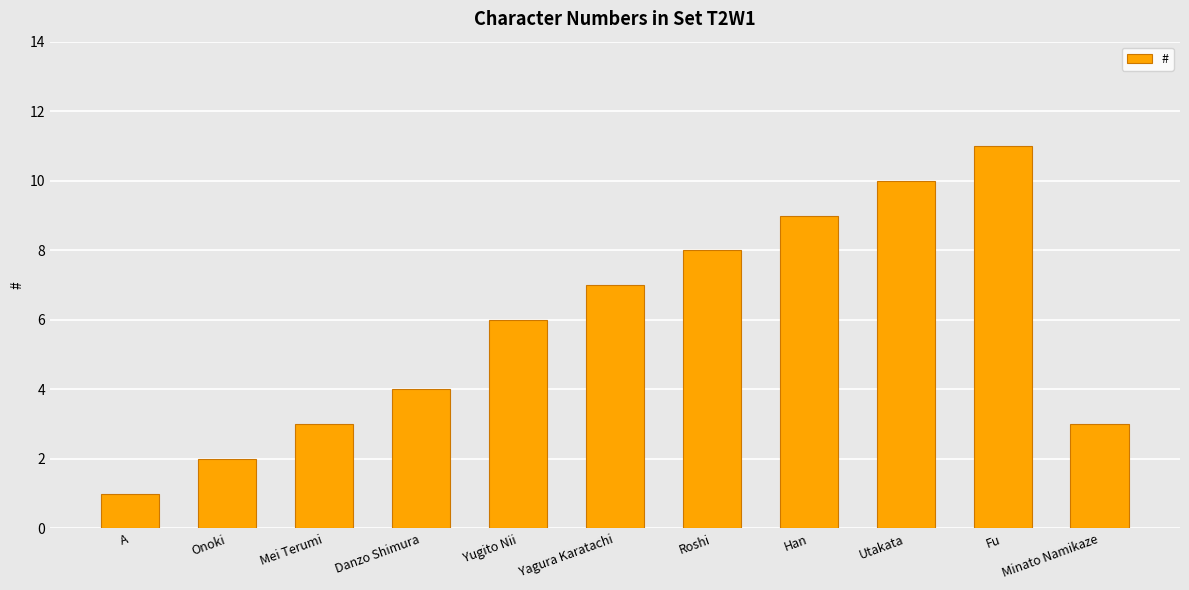

What is the sum of all values?

64